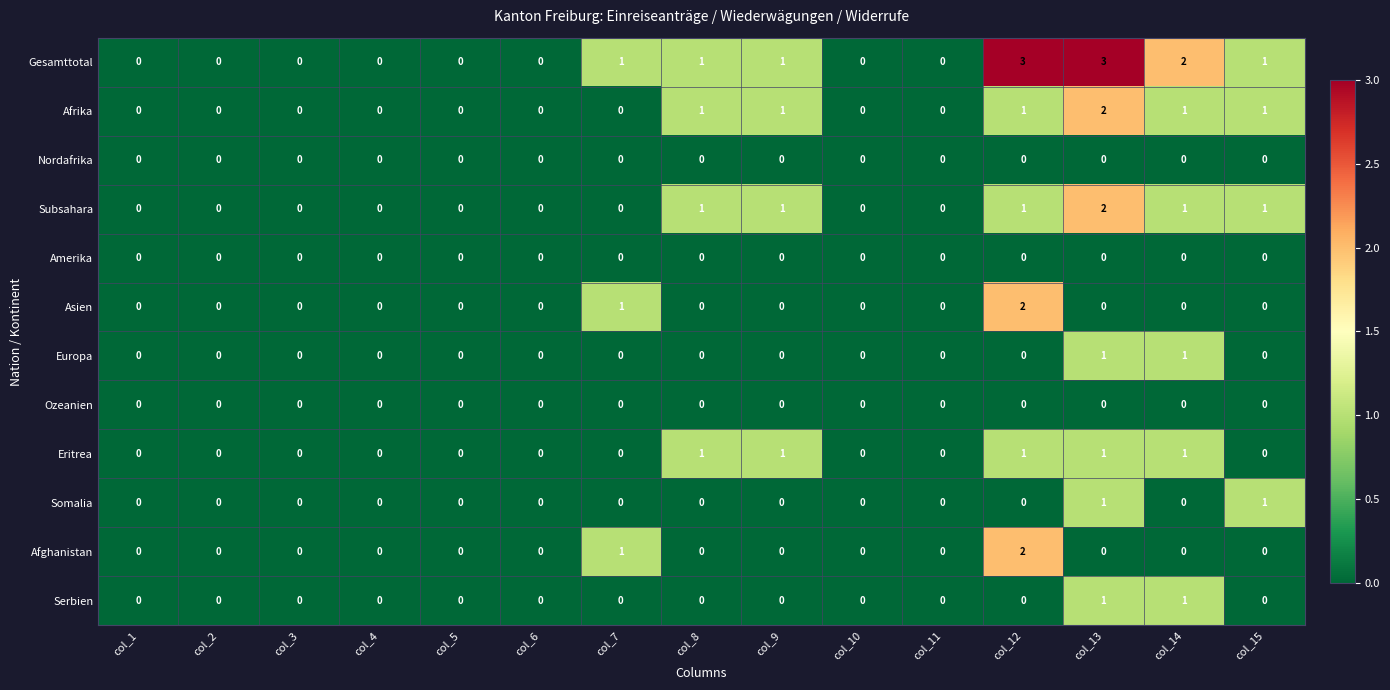

What is the sum of all Gesamttotal values?

12